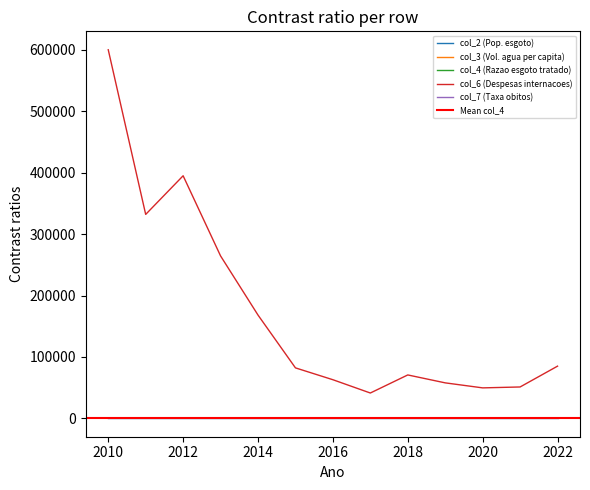

What is the total value across all series at 2018?

70735.6